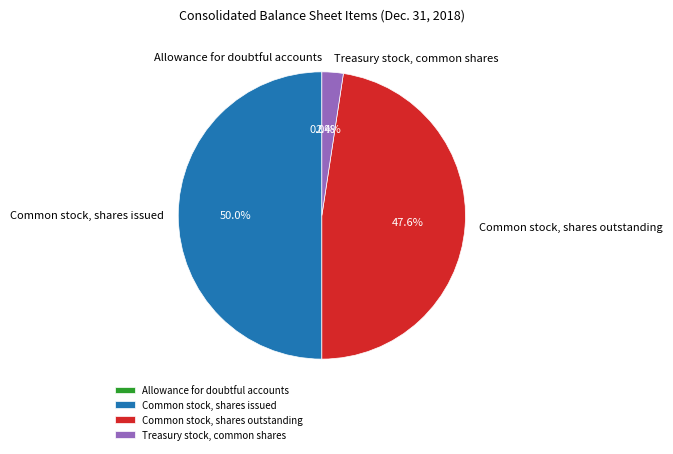

To the nearest percent, what is the average slice percentage?

25%